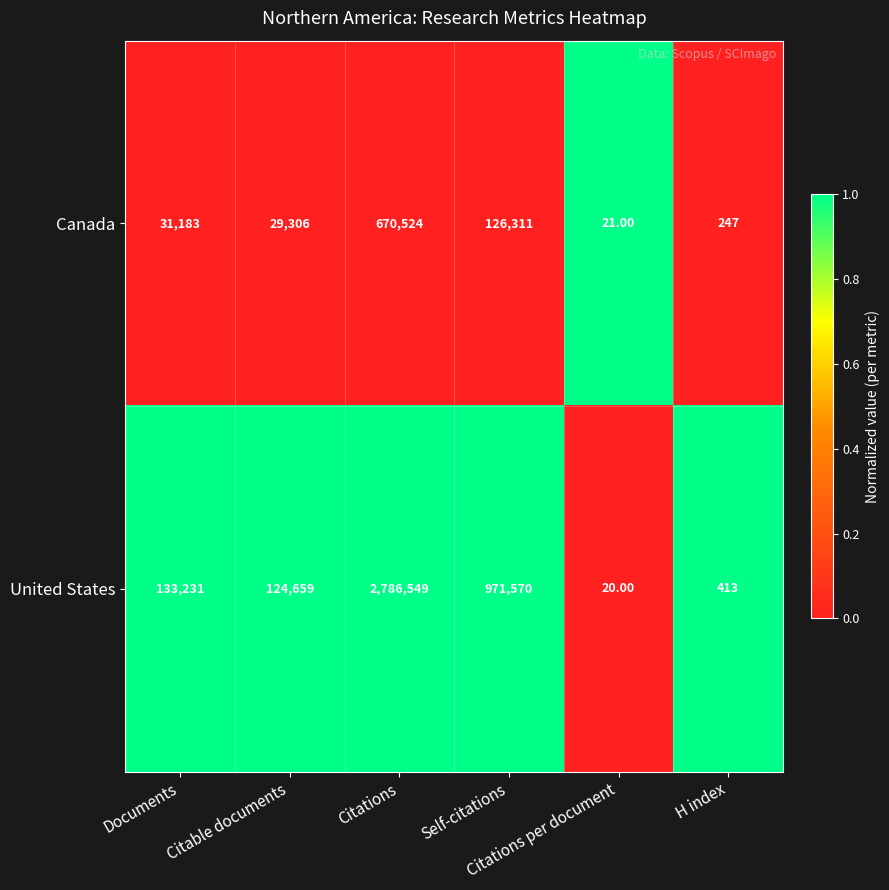

Which series has the widest spread of values?

United States